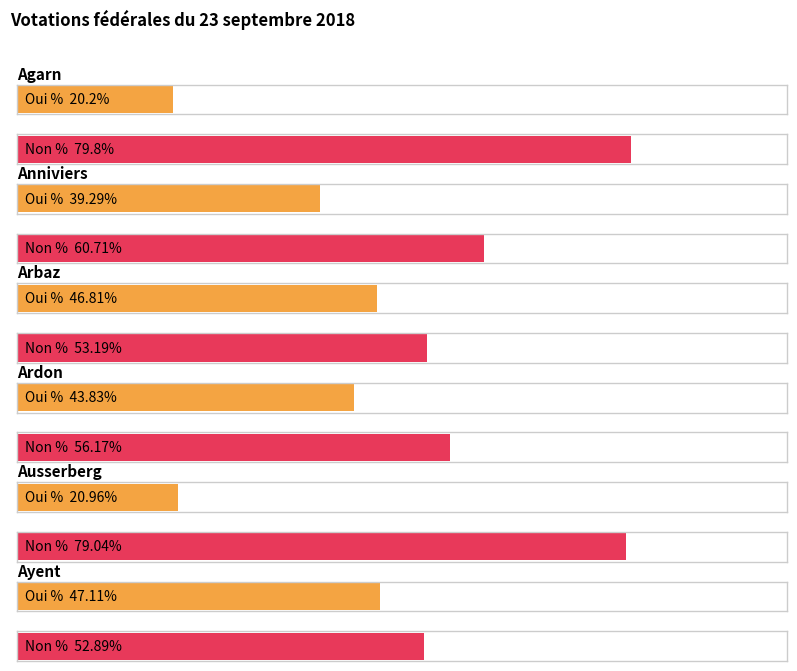

How many values in the Oui % series exceed 43?

3